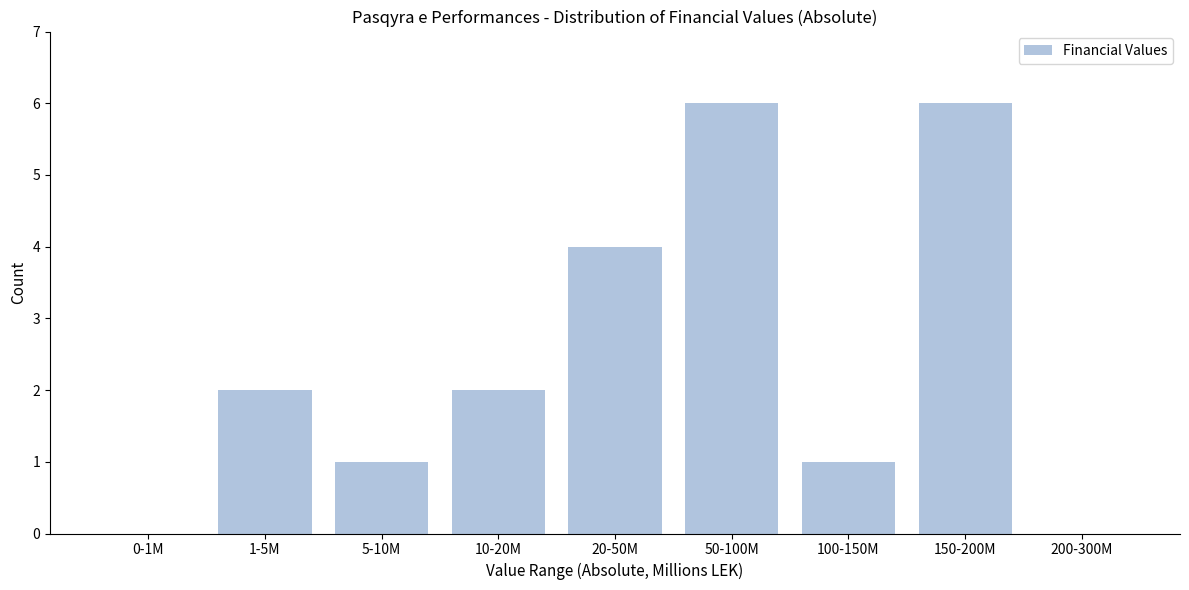

Reading left to right, transcribe all the data shown in this chart.

0-1M=0	1-5M=2	5-10M=1	10-20M=2	20-50M=4	50-100M=6	100-150M=1	150-200M=6	200-300M=0